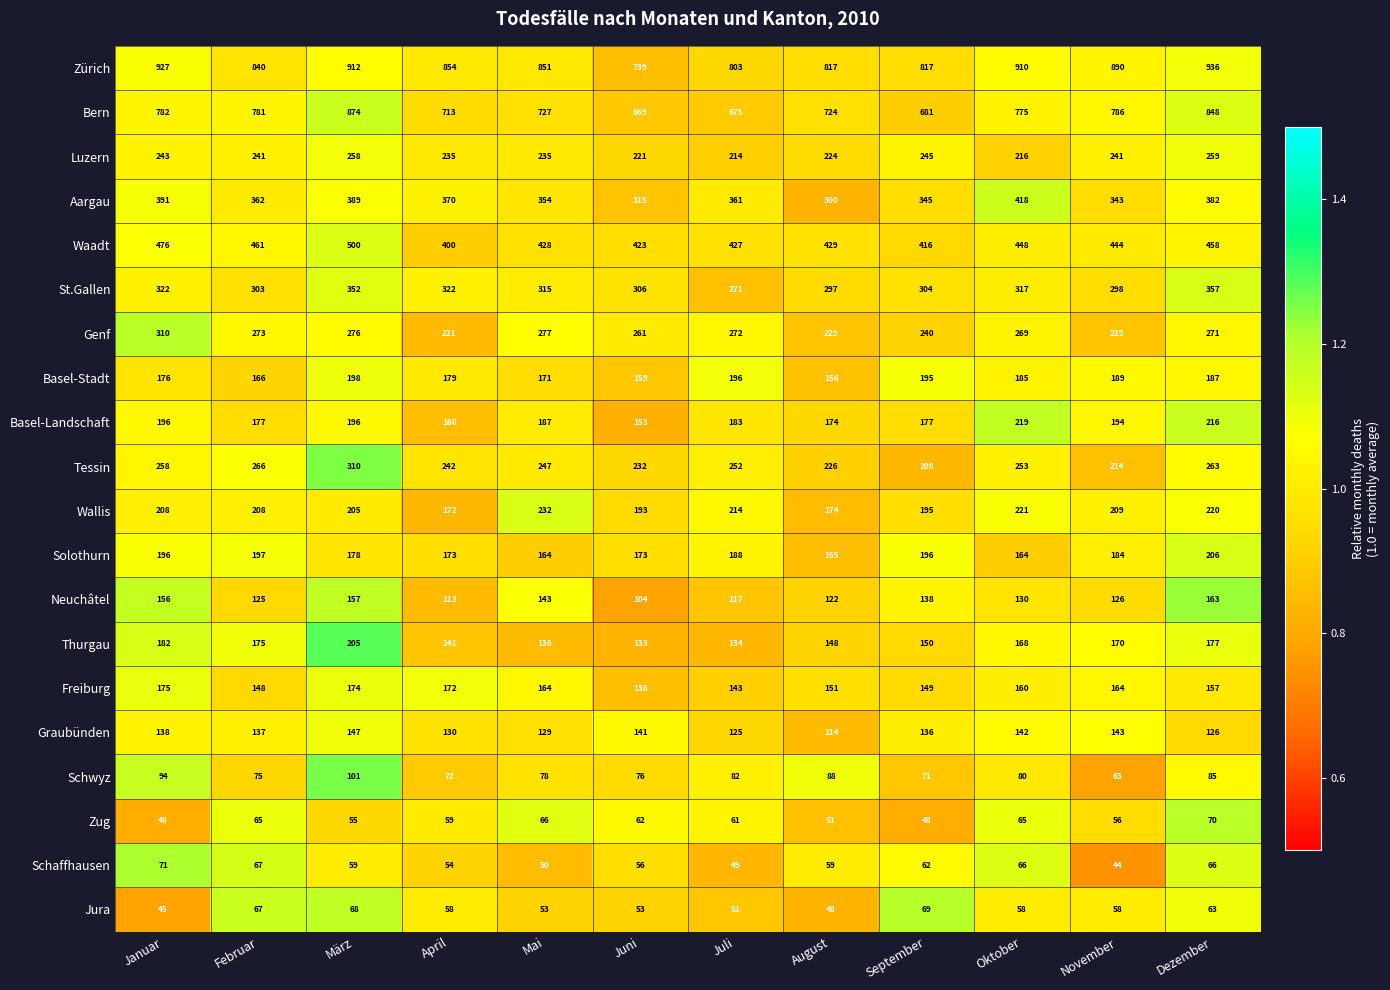

Which series has the widest spread of values?

Bern